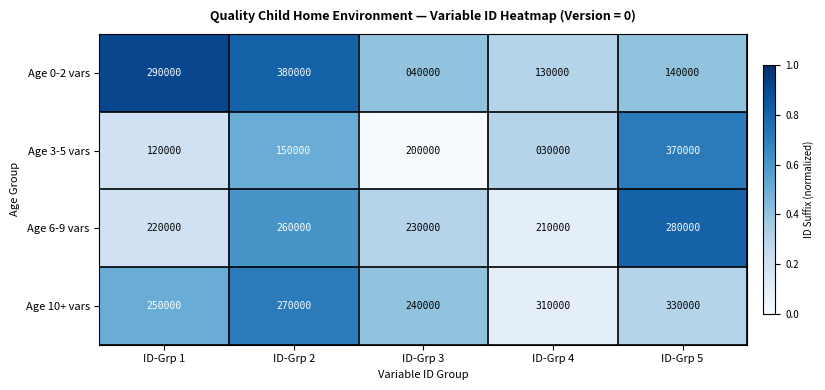

Is the value of Age 6-9 vars at ID-Grp 2 greater than the value of Age 3-5 vars at ID-Grp 4?

Yes